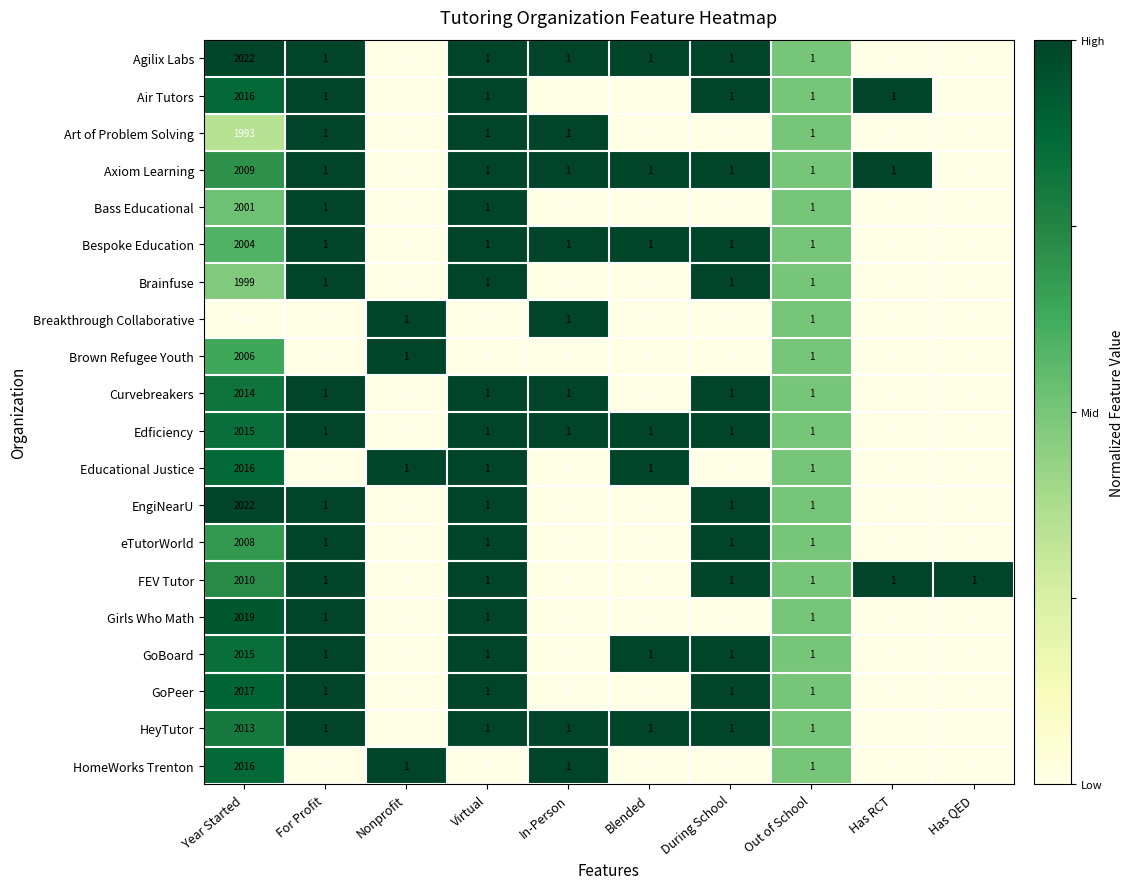

At which category is the sum across all series the highest?

Year Started